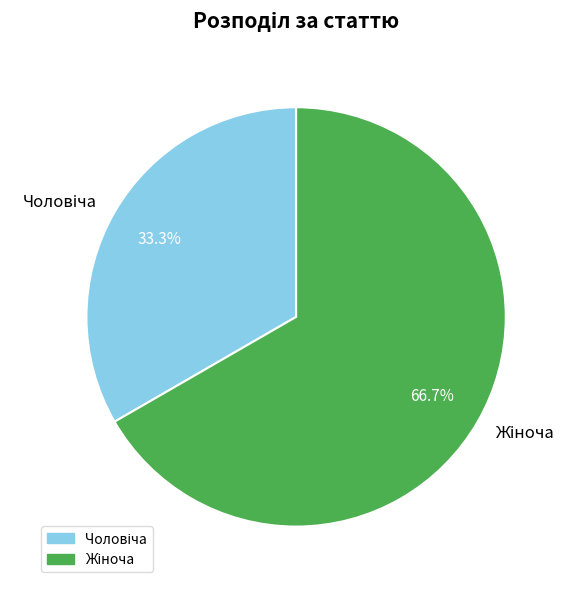

Is there any slice that represents more than half of the pie?

Yes